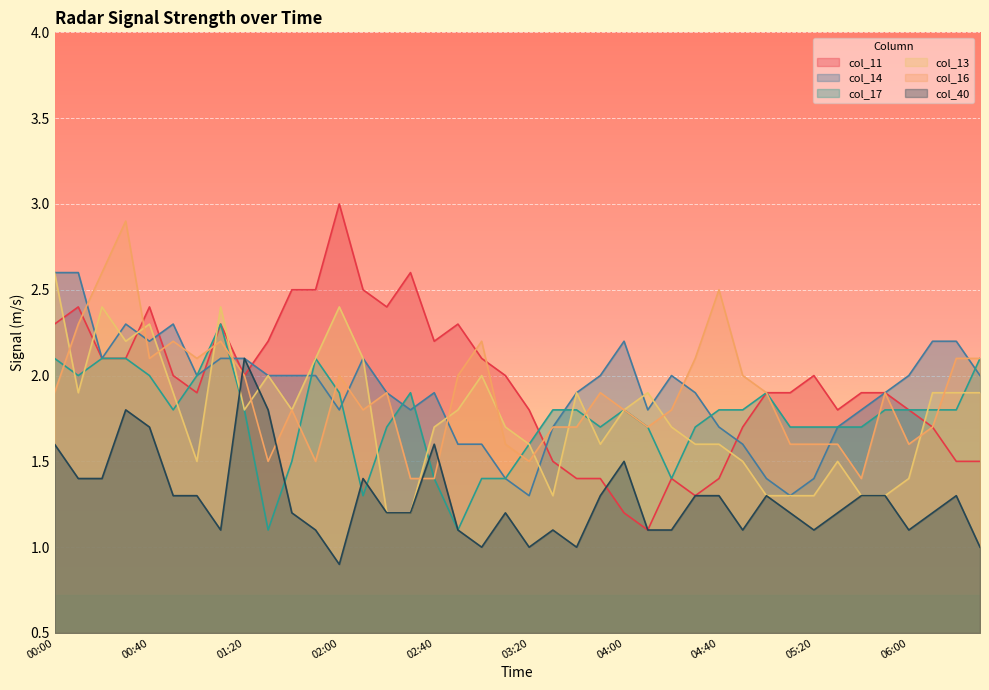

What position from the left is 05:50?

36